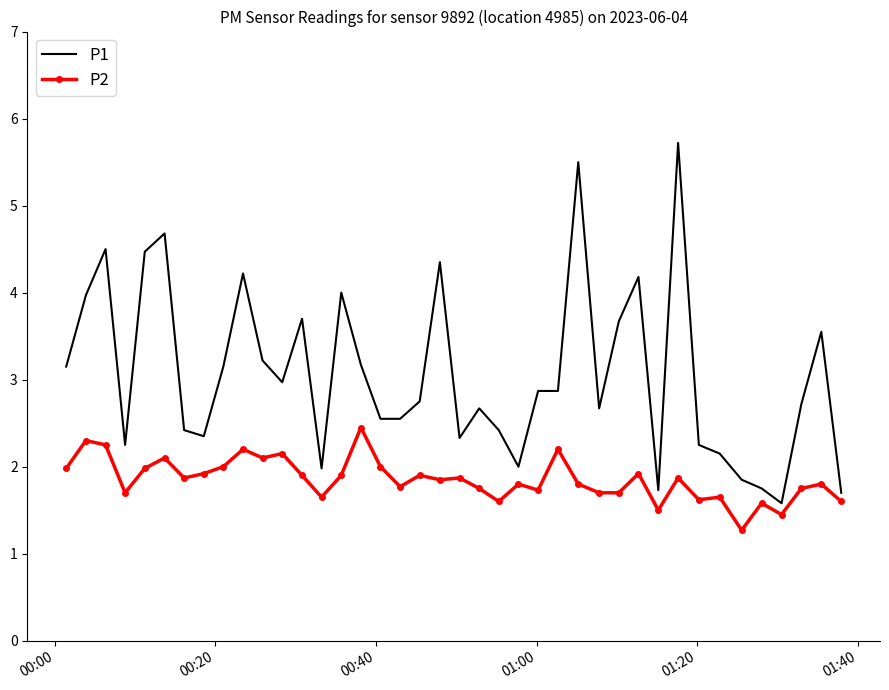

Which series has the largest total across all categories?

P1